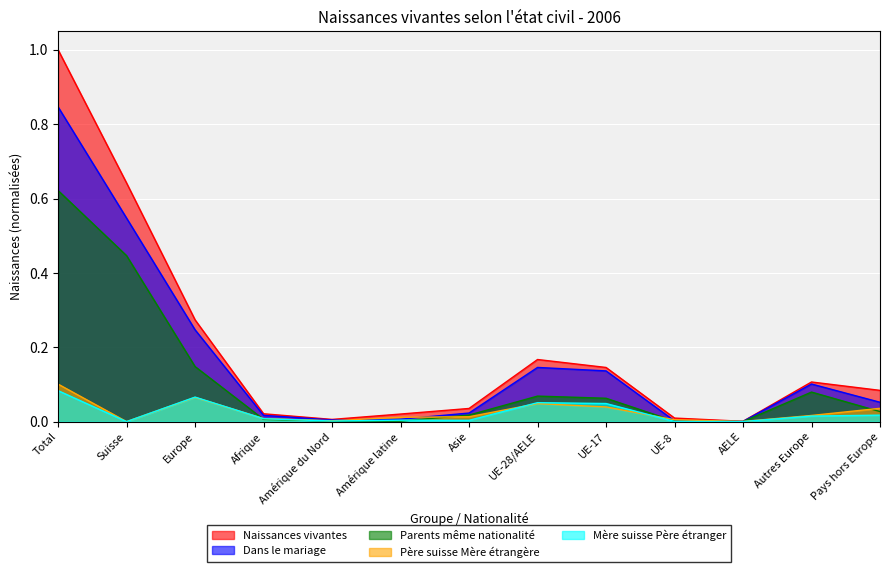

Does the chart display data point markers on the line(s)?

No